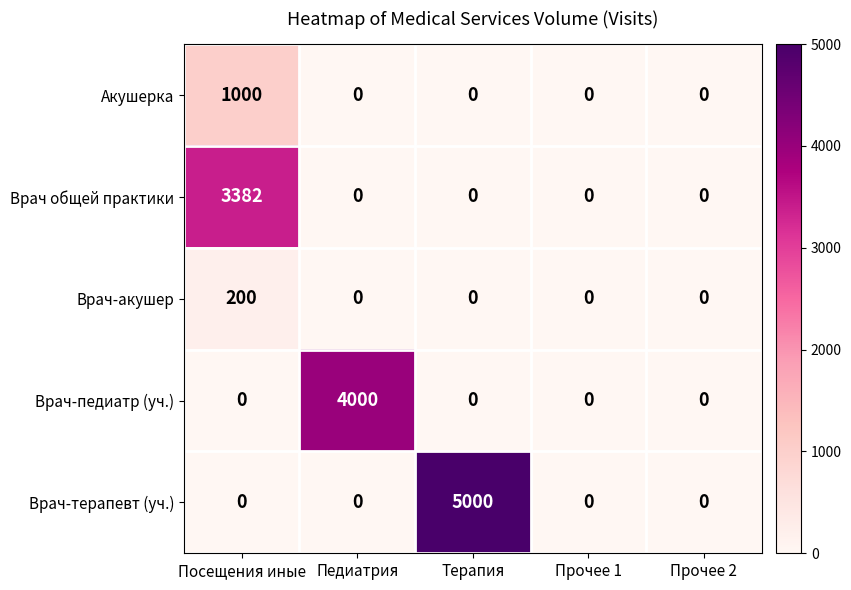

Which series has the largest total across all categories?

Врач-терапевт (уч.)